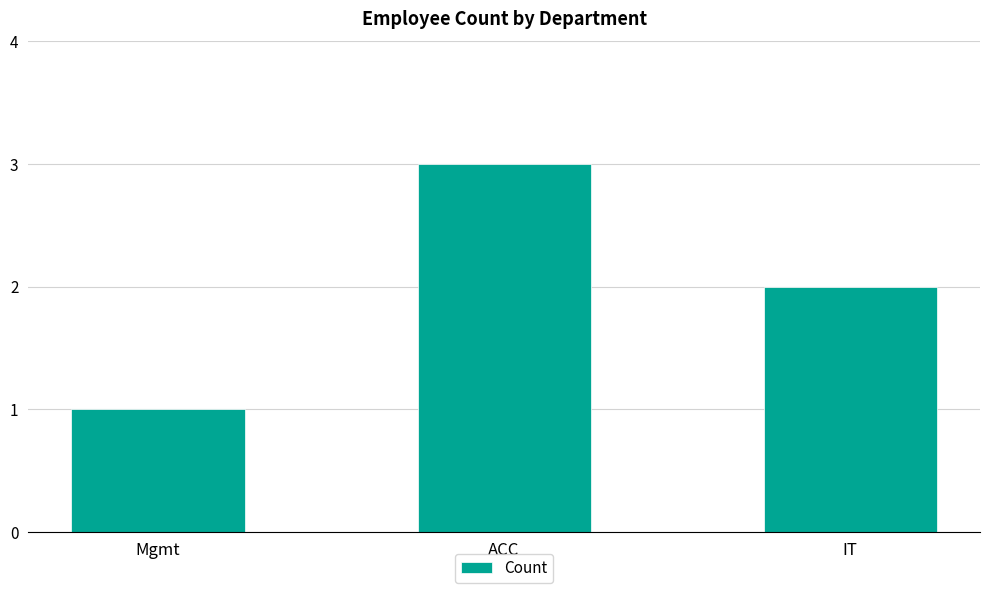

Reading left to right, transcribe all the data shown in this chart.

1	3	2